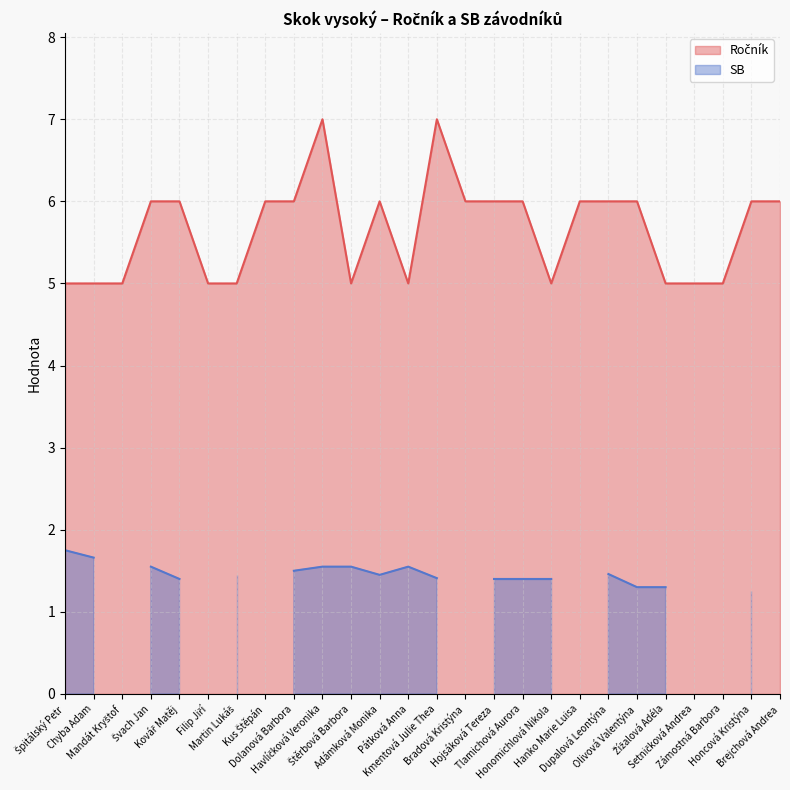

Read the value at Dupalová Leontýna.

6